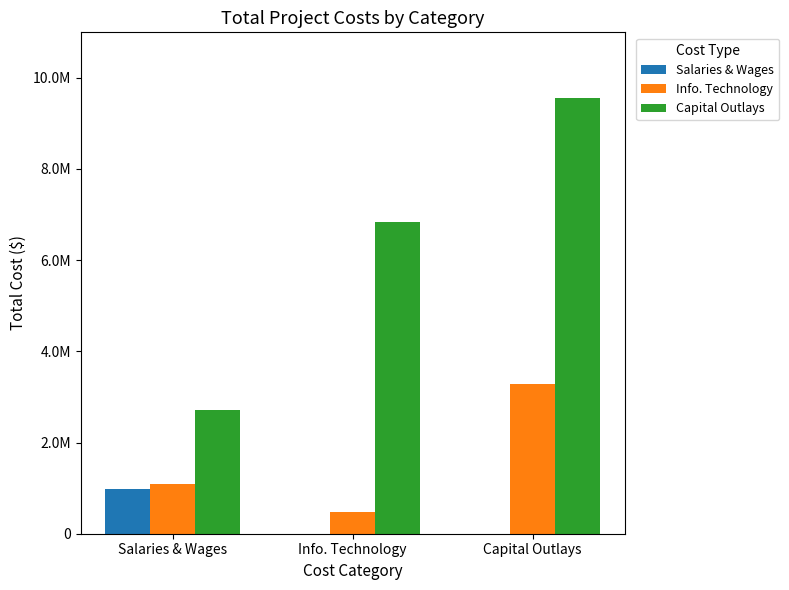

Which series has the widest spread of values?

Capital Outlays